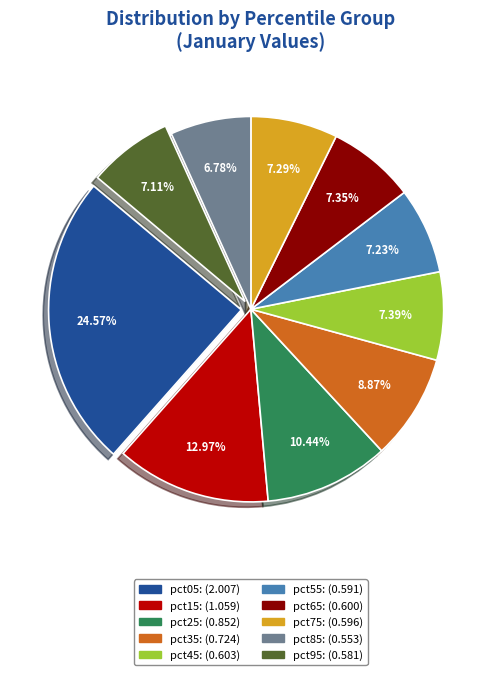

How many segments does this pie chart have?

10